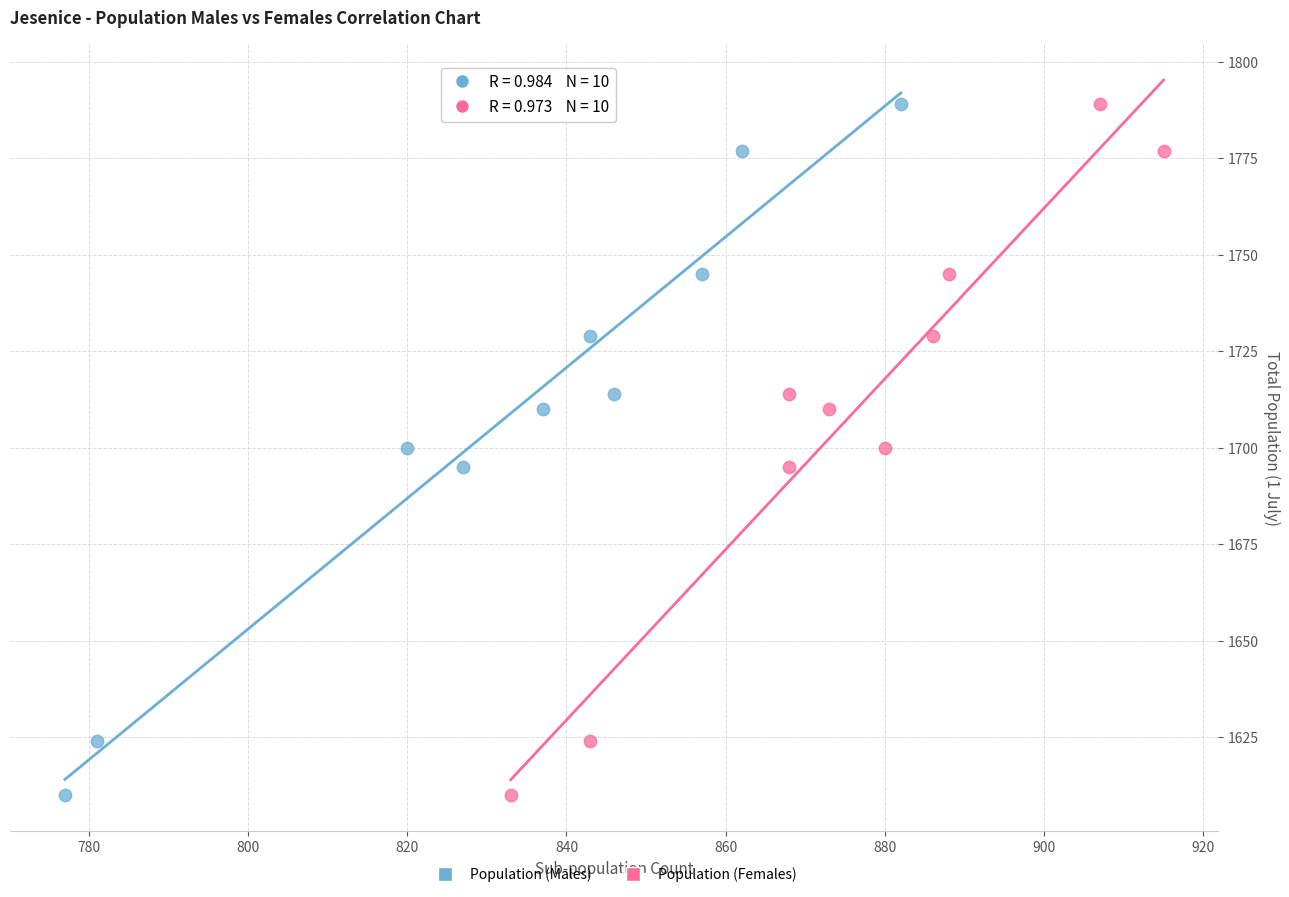

What are all the series names shown in the legend?

Population (Males), Population (Females)